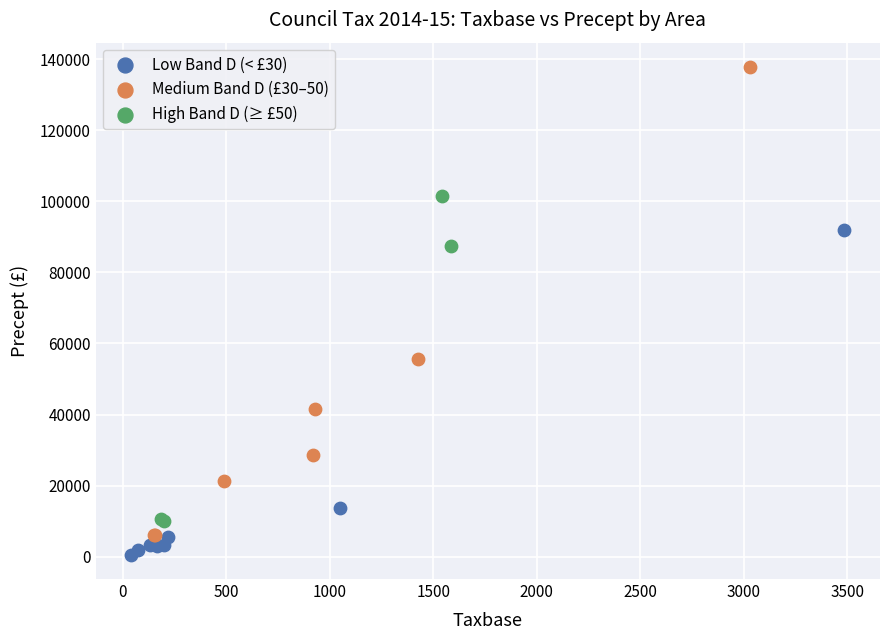

Which series has the largest Y range (max minus min)?

Medium Band D (£30–50)